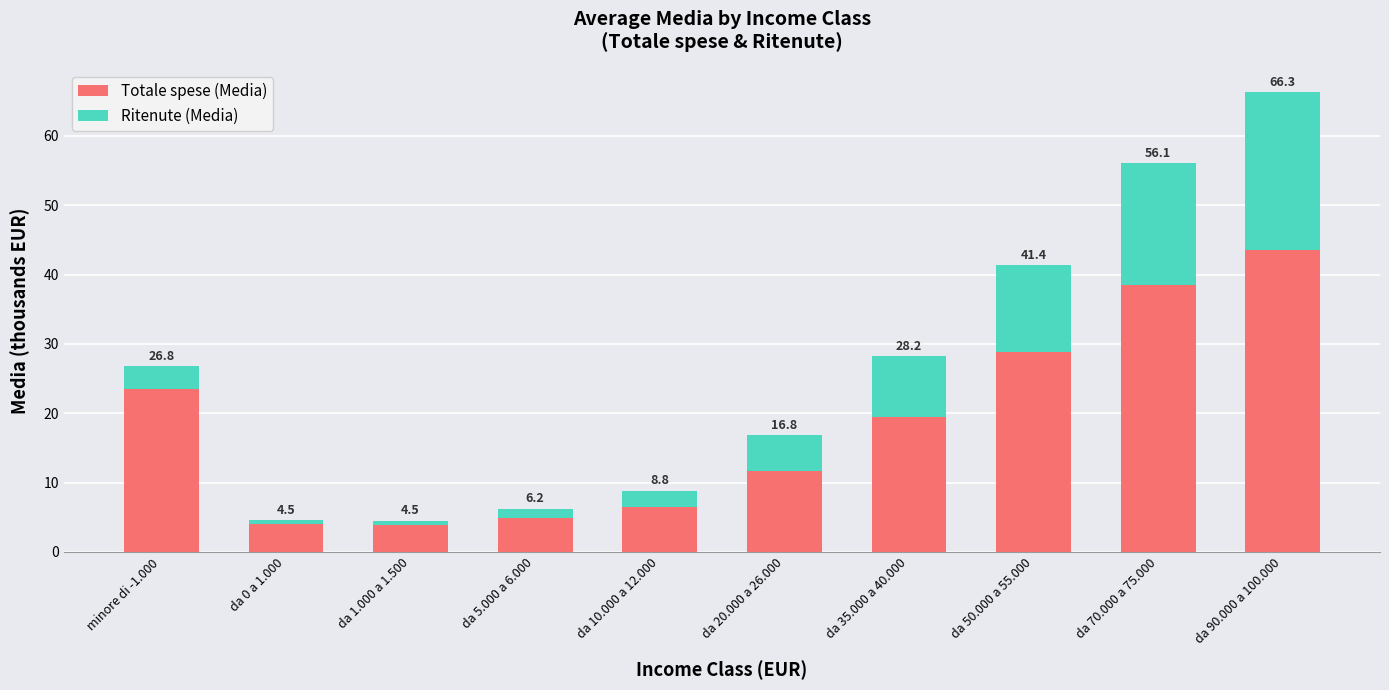

How many bars are there in total?

10